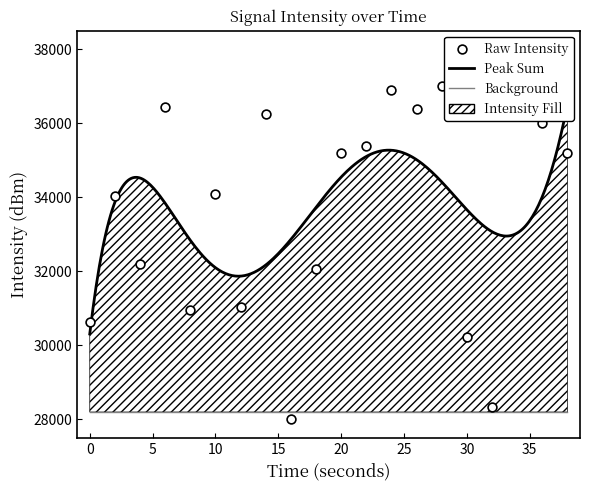

Between 12 and 4, which is larger?

4